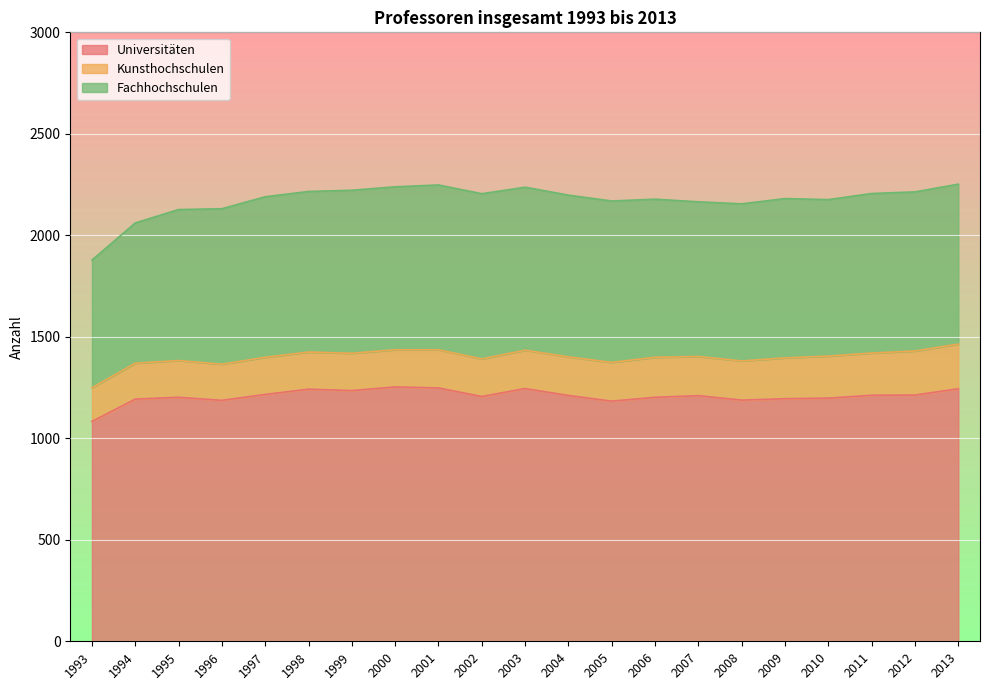

At which label does Universitäten first exceed 1210?

1997